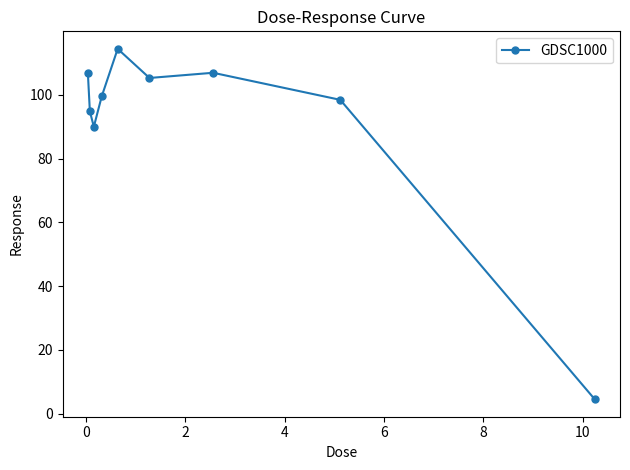

What is the minimum value shown in the chart?

4.5